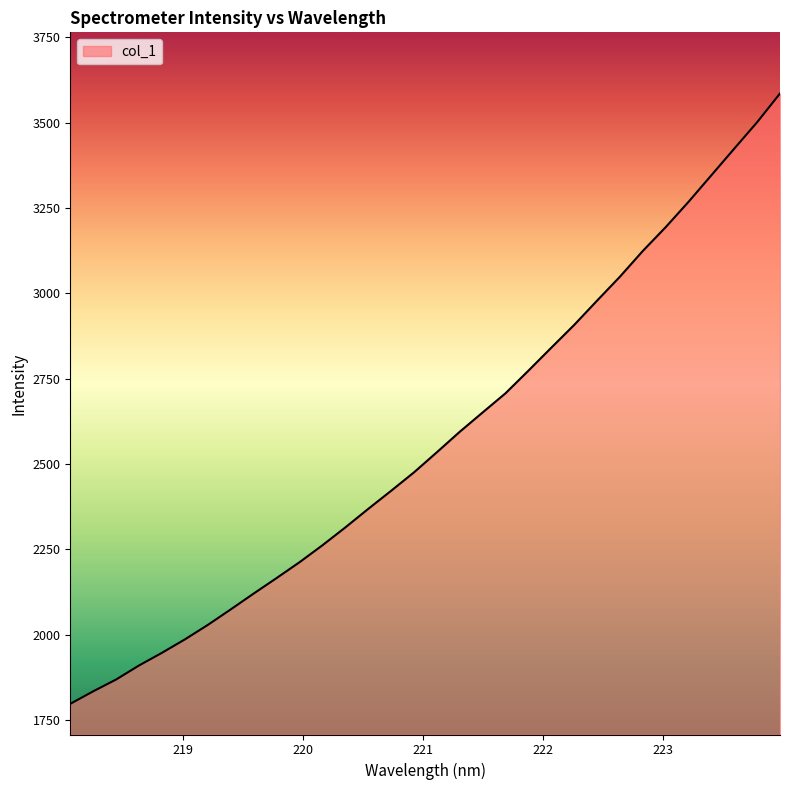

True or false: there are more than 0 points higher than both neighbors.

False